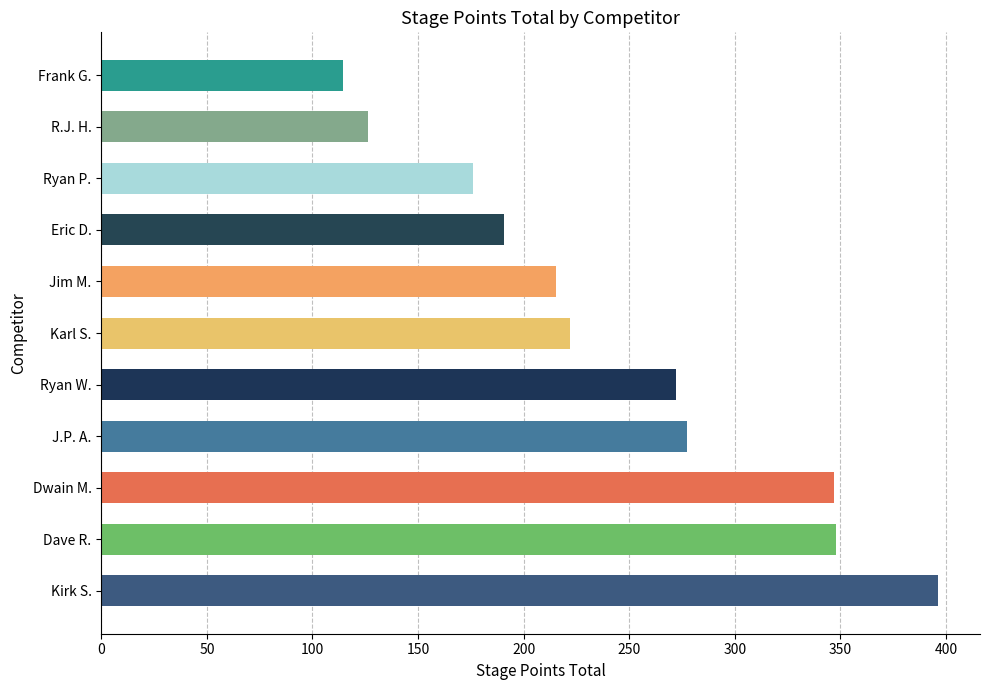

Is it true that the value at Frank G. is 114.2?

True